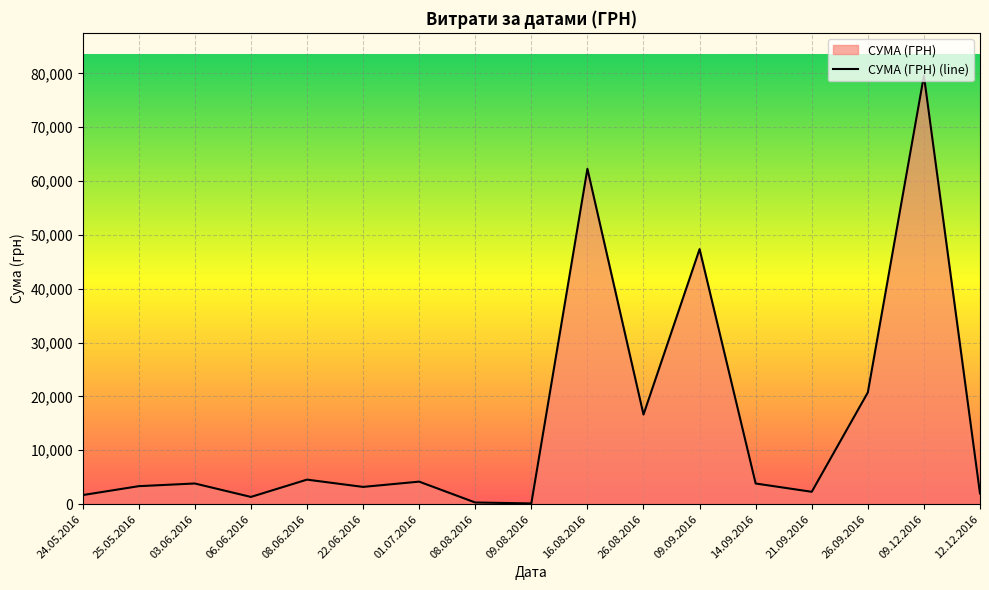

What is the minimum value shown in the chart?

135.0